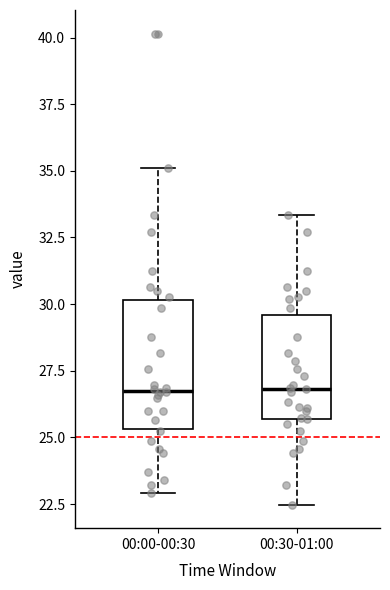

Reading left to right, transcribe this box plot: for each box, give where its median line is, the range the box spans, and where its two whiskers end, as read against the y-axis. The values are not printed on the chart, so give them approximately, as read against the axis.

00:00-00:30: median 27.0, box 25.5 to 30.0, whiskers 23.0 to 35.0
00:30-01:00: median 27.0, box 25.5 to 29.5, whiskers 22.5 to 33.5